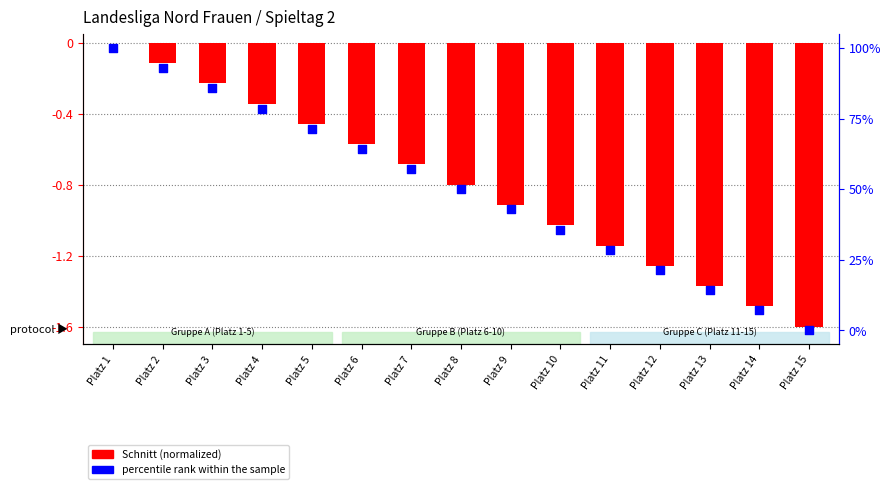

Which series reaches the maximum Y coordinate?

percentile rank within the sample